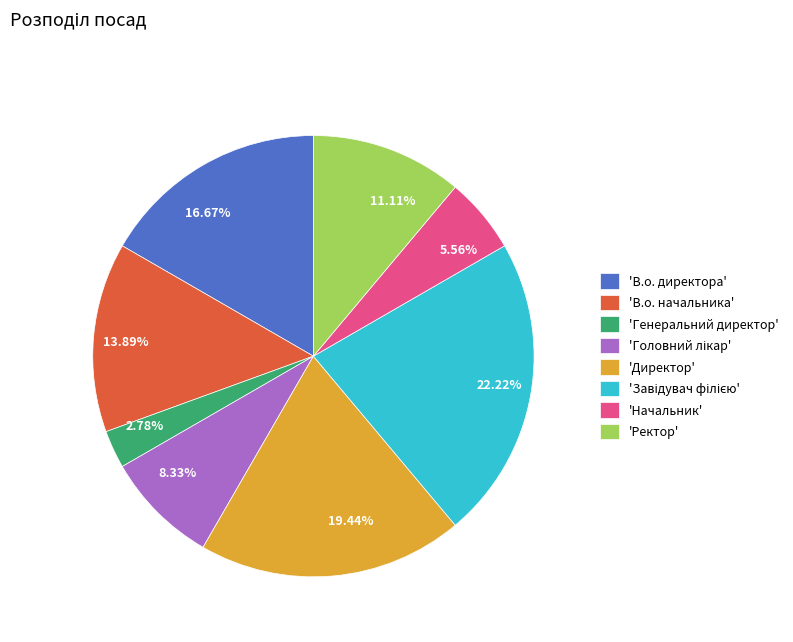

Is the sum of 19.44% and 11.11% greater than half?

No